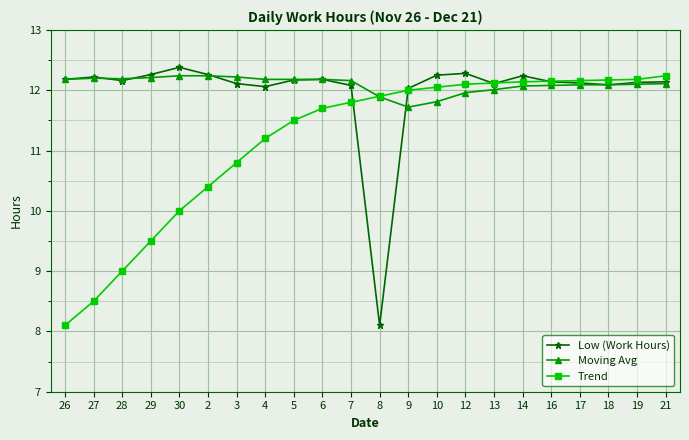

What position from the left is 27?

2